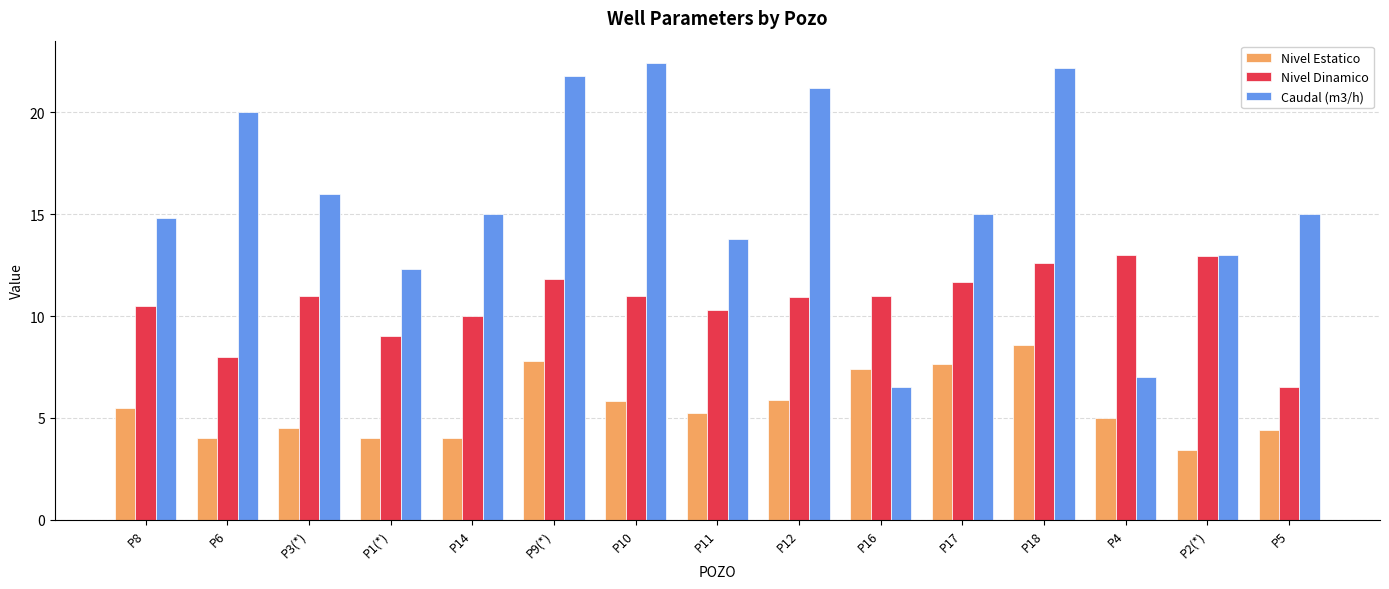

What is the value of the Caudal (m3/h) bar at the 11th from the left?

15.0